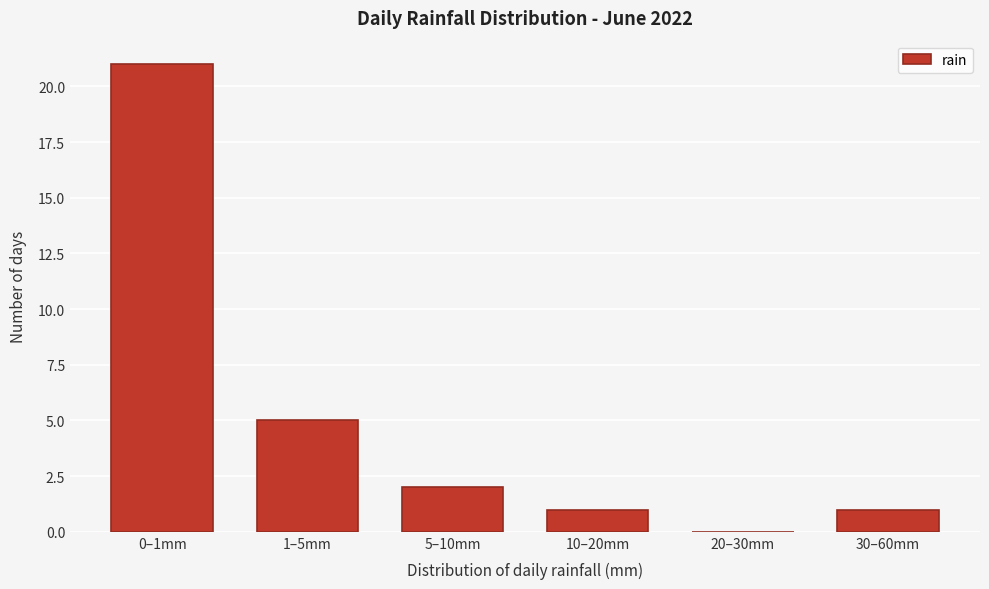

Reading left to right, what are all the values shown in this chart?

0–1mm=21	1–5mm=5	5–10mm=2	10–20mm=1	20–30mm=0	30–60mm=1